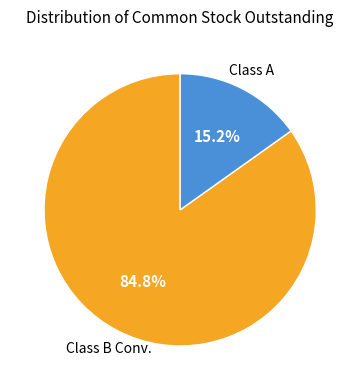

Is there any slice that represents more than half of the pie?

Yes